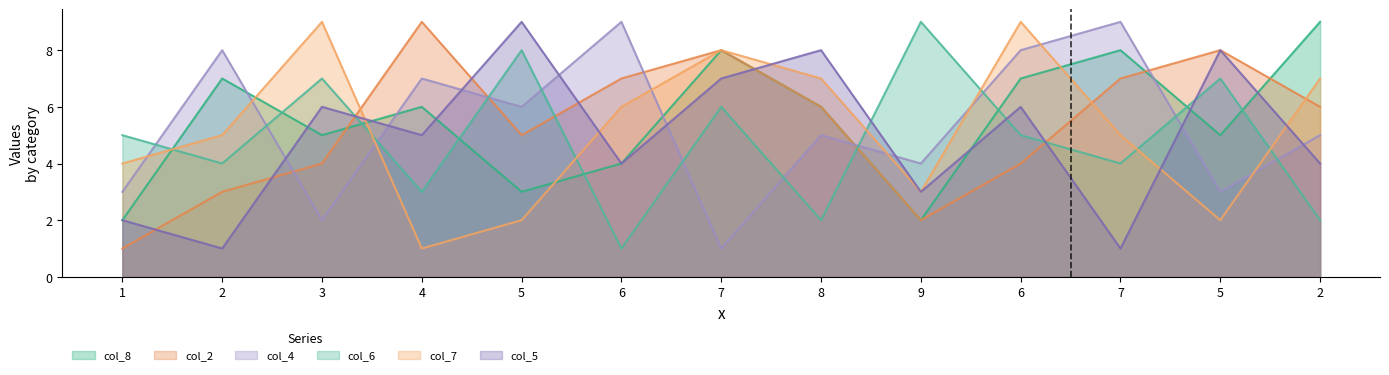

What is the difference between the maximum and minimum values in the col_5 series?

8